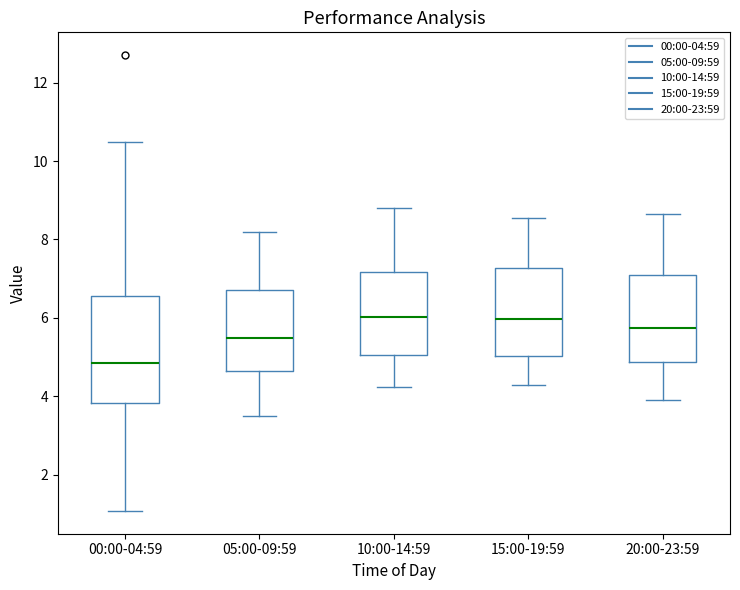

Where does the lower whisker of the box for 15:00-19:59 end on the y-axis? The values are not printed on the chart, so give them approximately, as read against the axis.

4.4